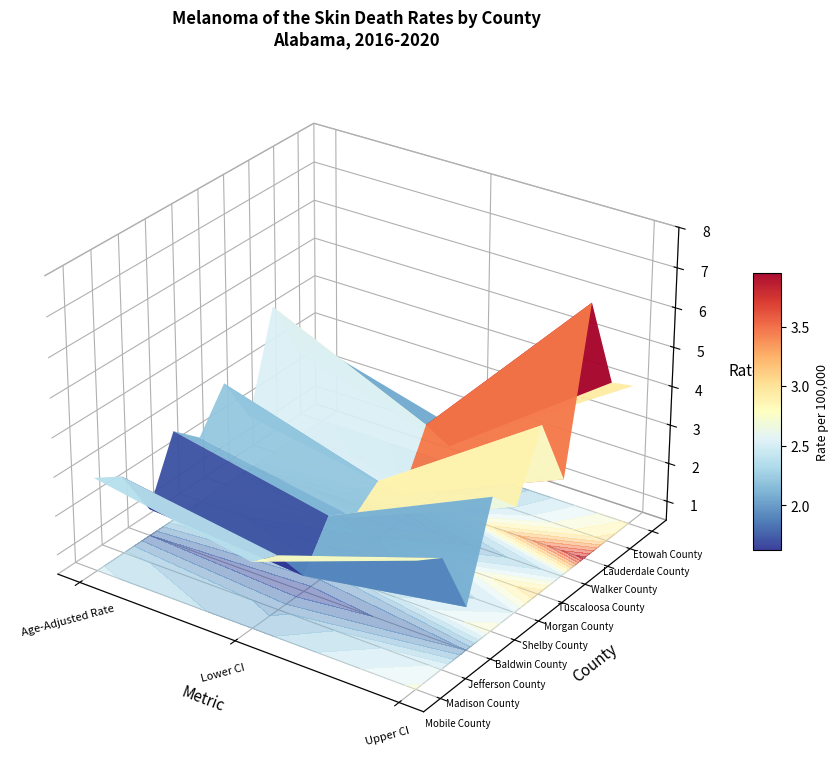

Count the Baldwin County values in the range 2 to 3.

2